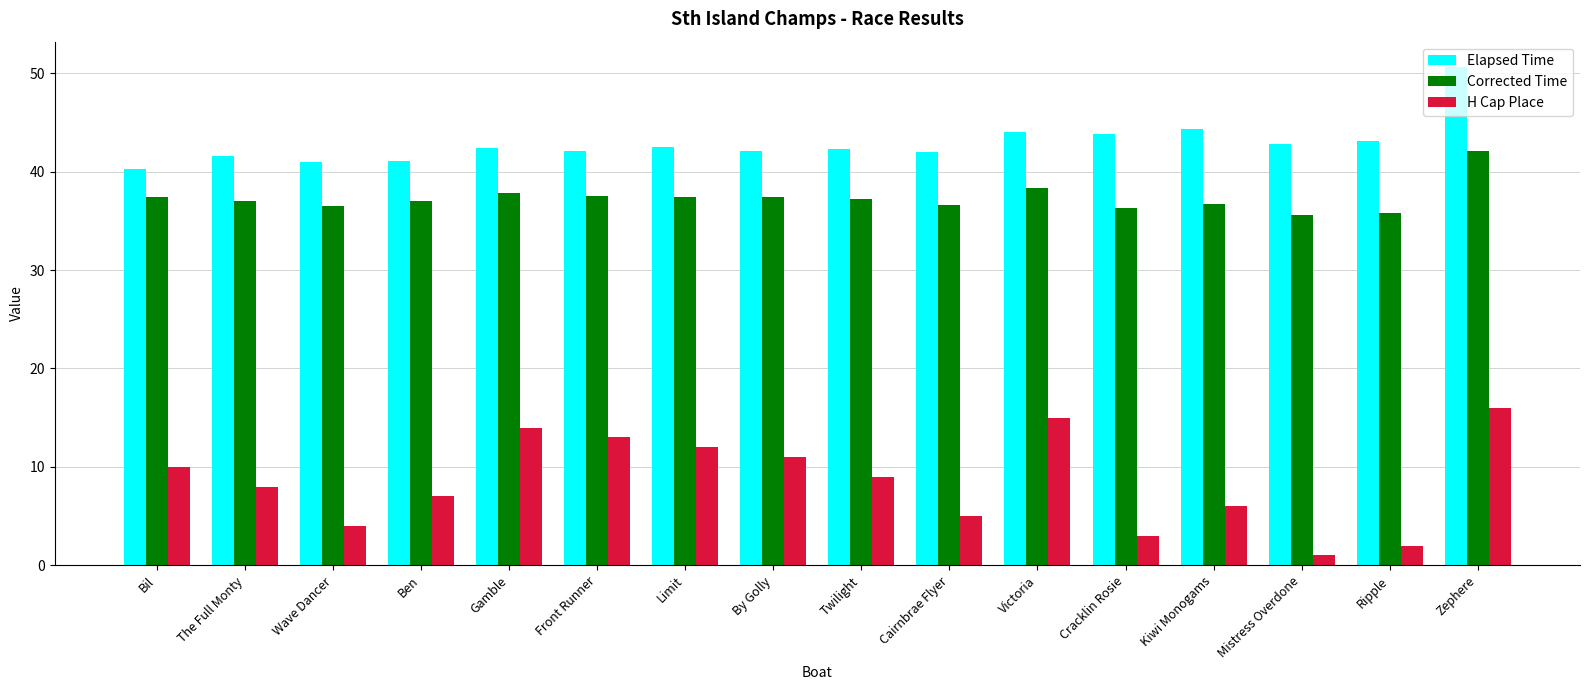

What is the difference between the maximum and minimum values in the Corrected Time series?

6.5